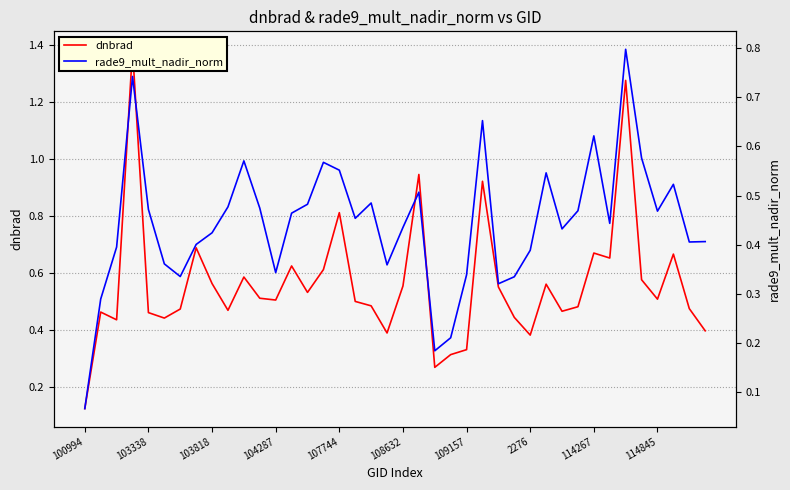

Is the value of dnbrad at 104287 greater than the value of rade9_mult_nadir_norm at 2276?

Yes